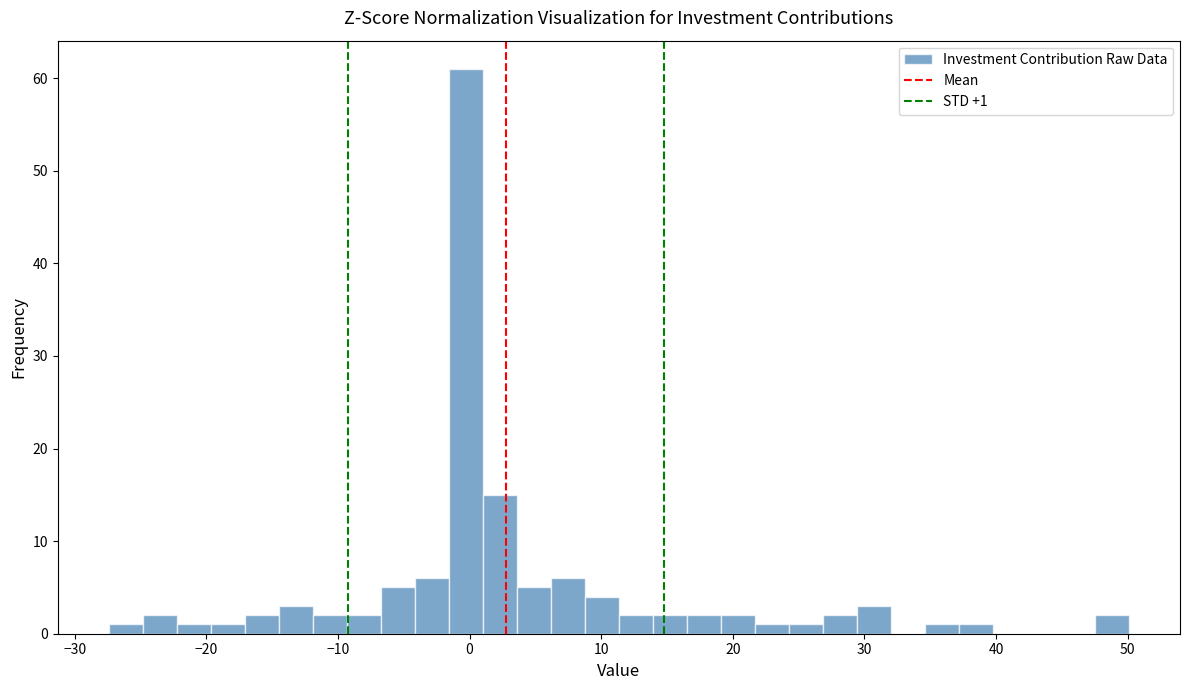

Around what value on the x-axis is the tallest bar? Give the approximate position of its centre, as read against the axis.

0